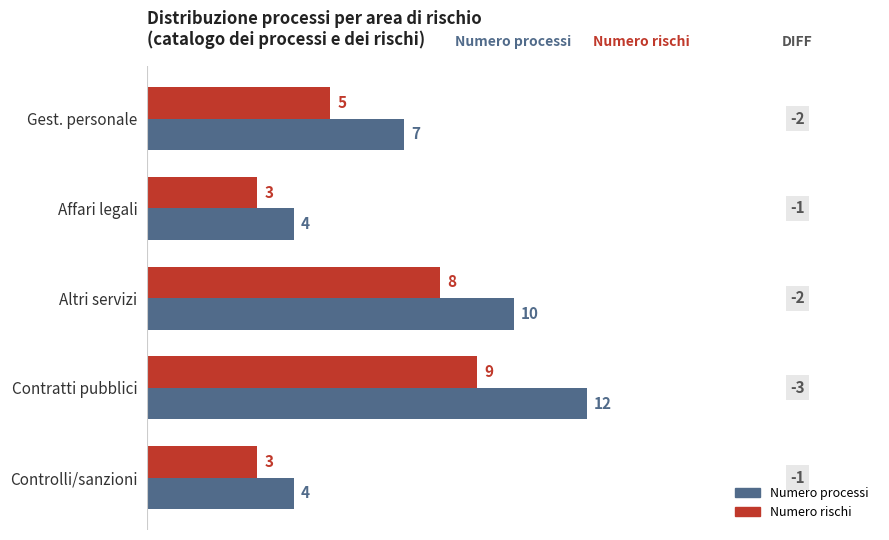

Rank the series by their maximum value, from lowest to highest.

Numero rischi, Numero processi